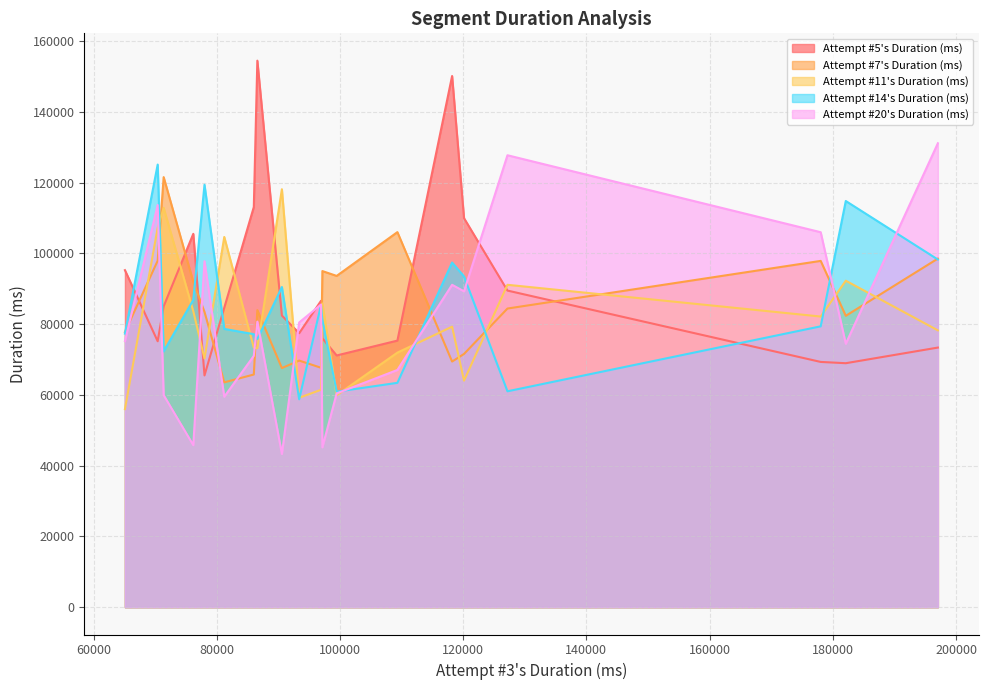

What is the approximate value of Attempt #14's Duration (ms) at 86015?

77146